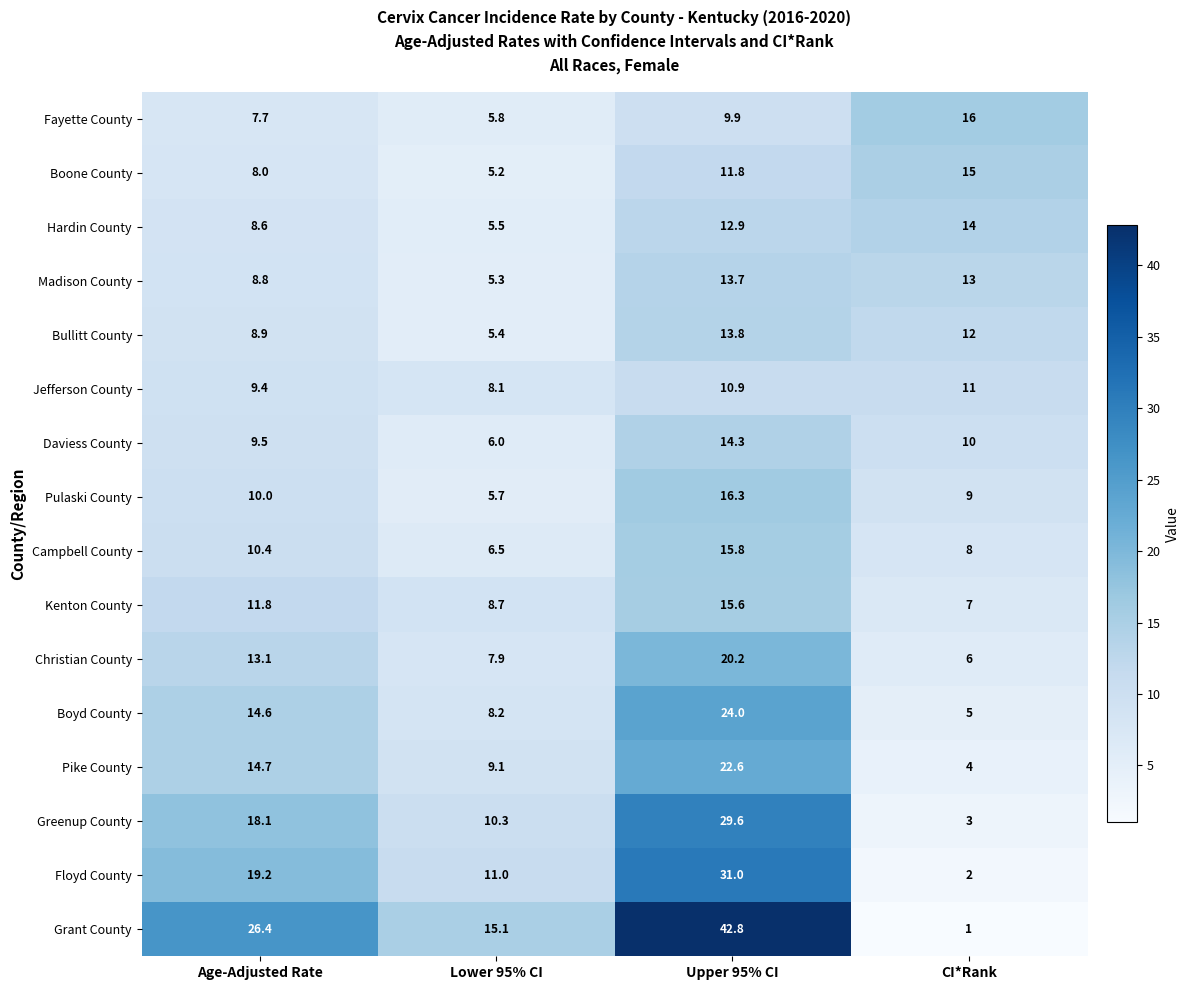

Is it true that Jefferson County equals 11.0 at CI*Rank?

True